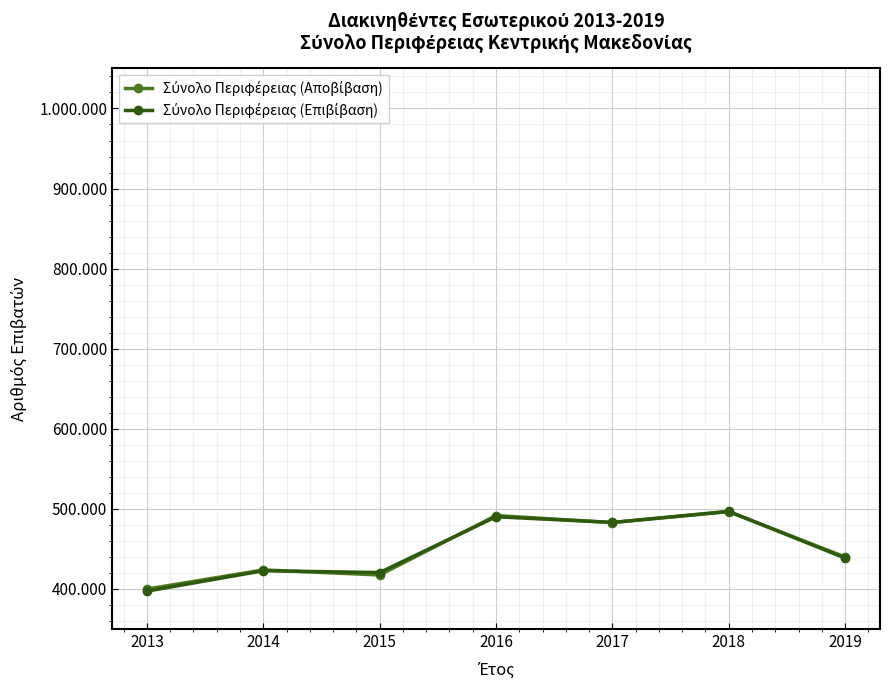

Does the chart have visible grid lines?

Yes